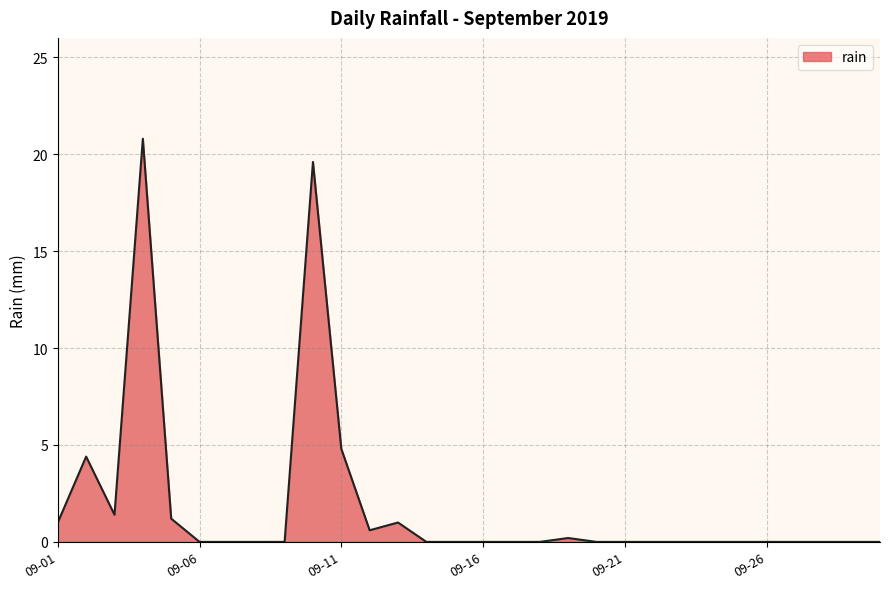

What is the difference between the maximum and minimum values?

20.8